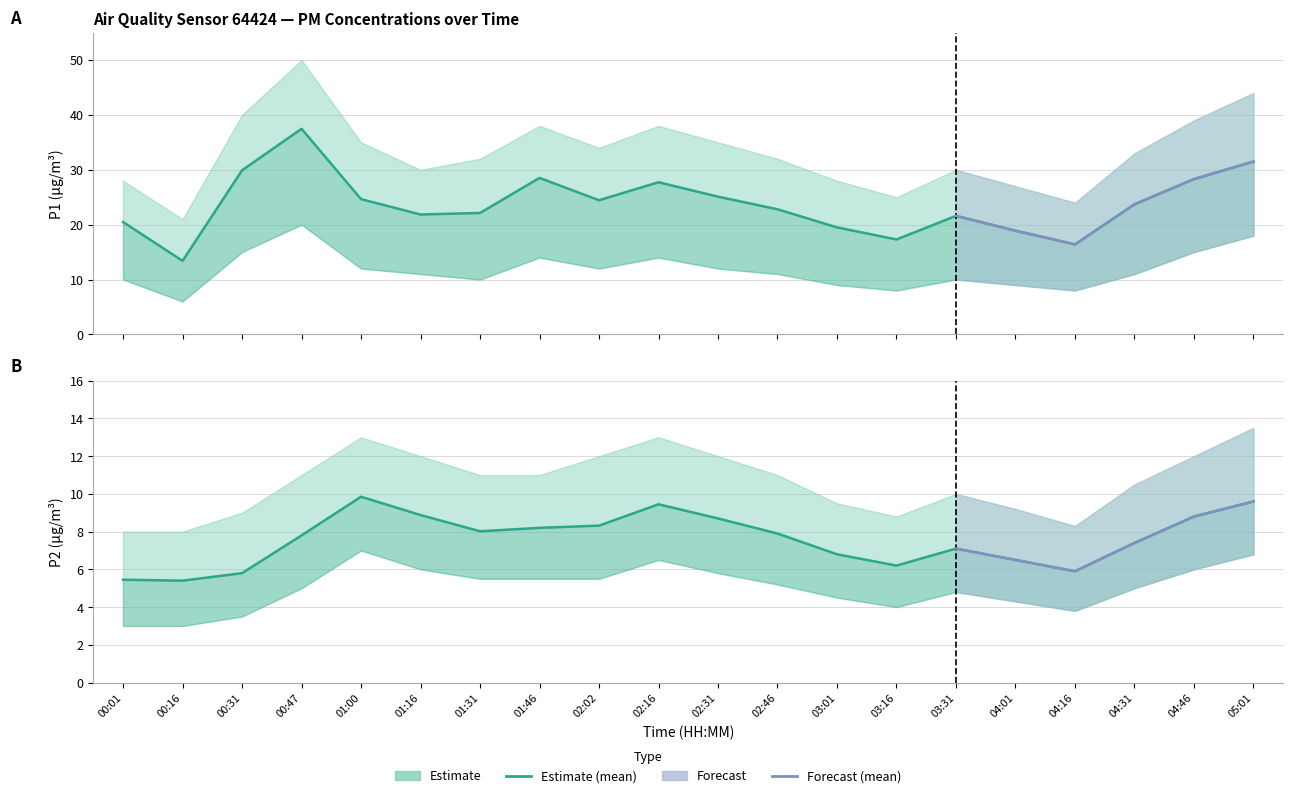

Which series has the widest spread of values?

P1